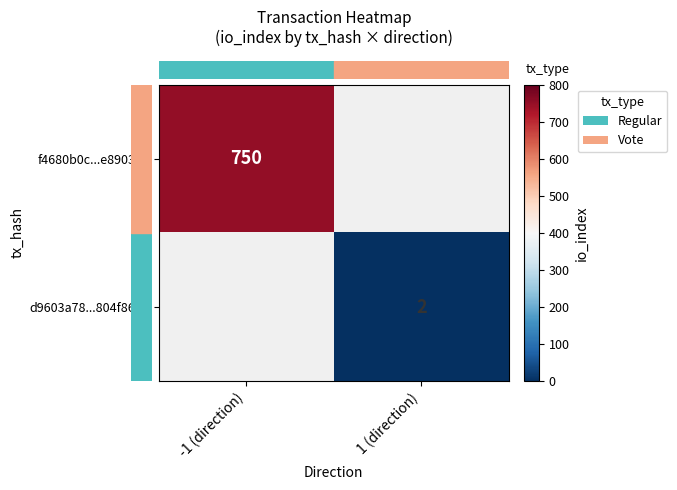

What value does the row_0 series have at -1 (direction)?

750.0